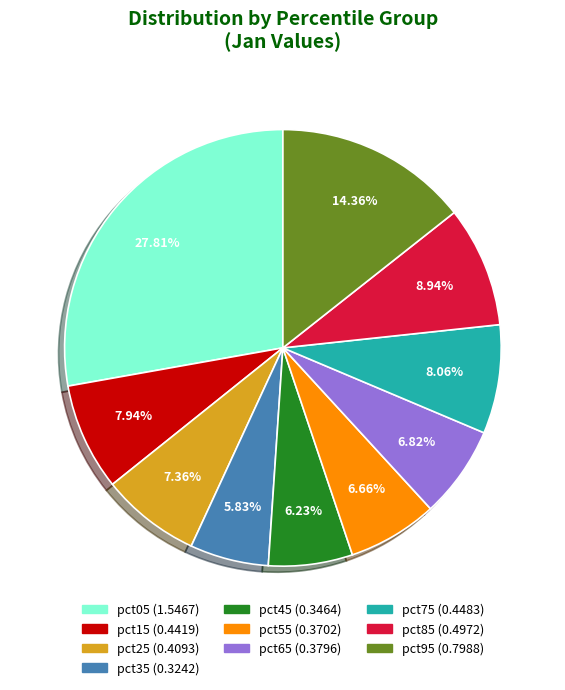

How much of the chart is everything except pct75?

91.9%